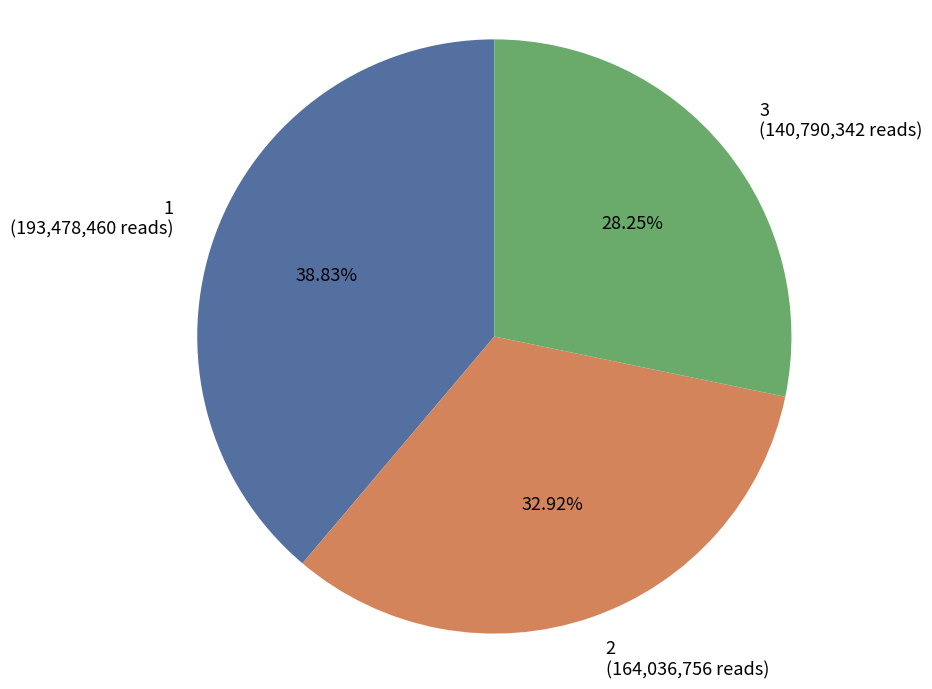

What is the ratio of the value at 2 to the value at 1?

0.8